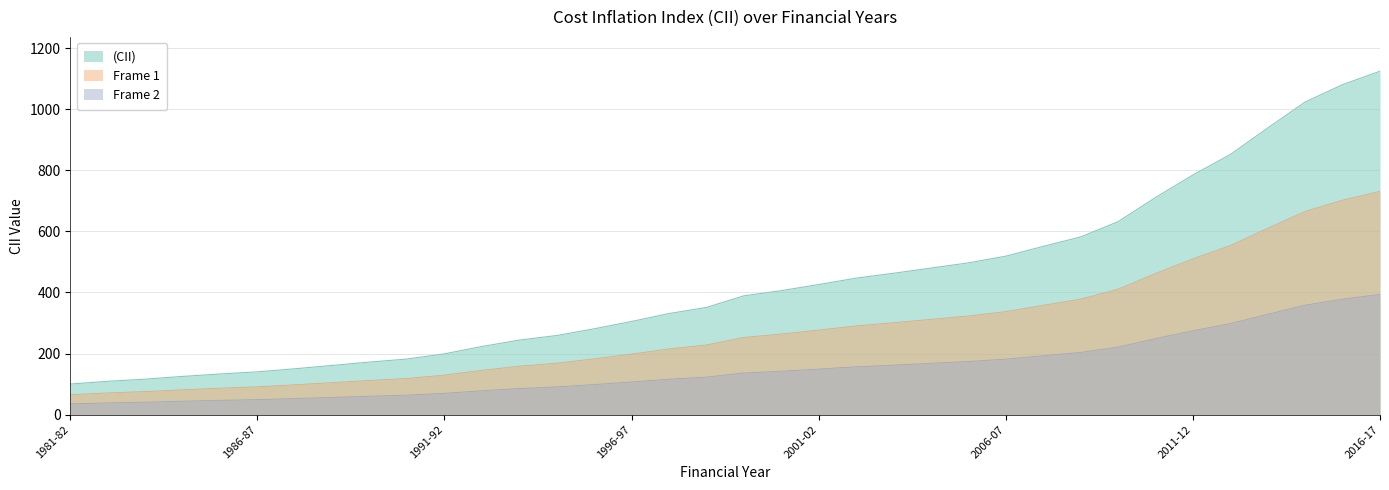

What is the approximate value at 2000-01, to the nearest 10?

410